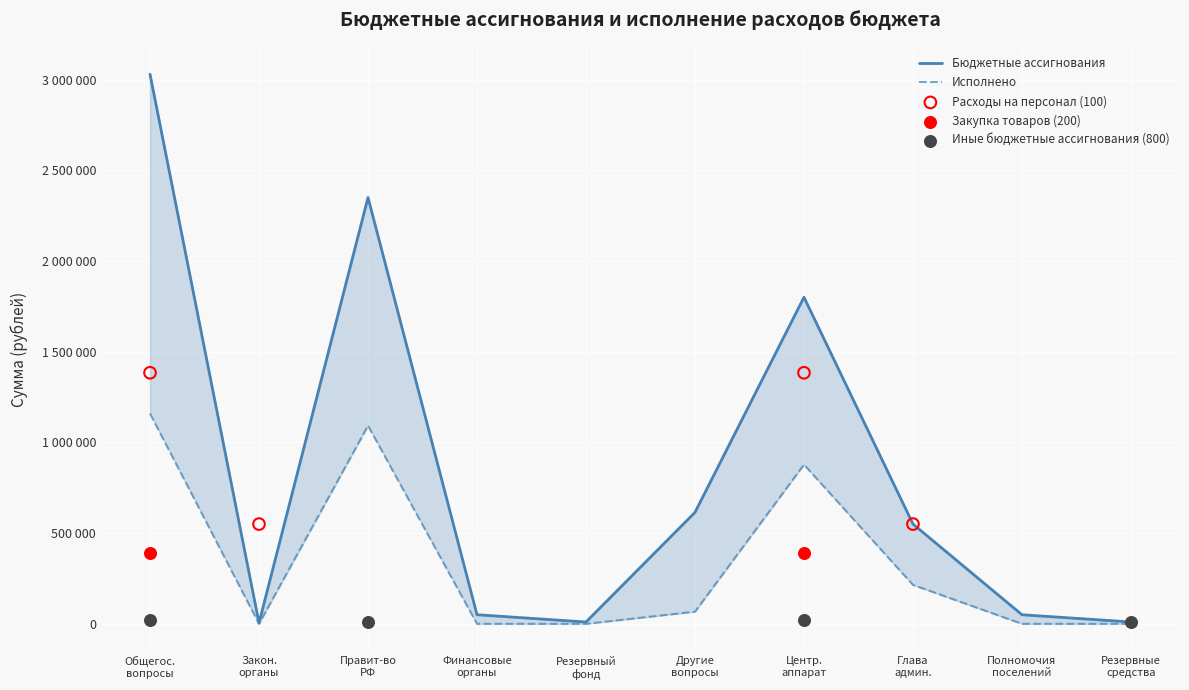

Is the value of Исполнено at Глава админ. greater than the value of Бюджетные ассигнования at Общегос. вопросы?

No